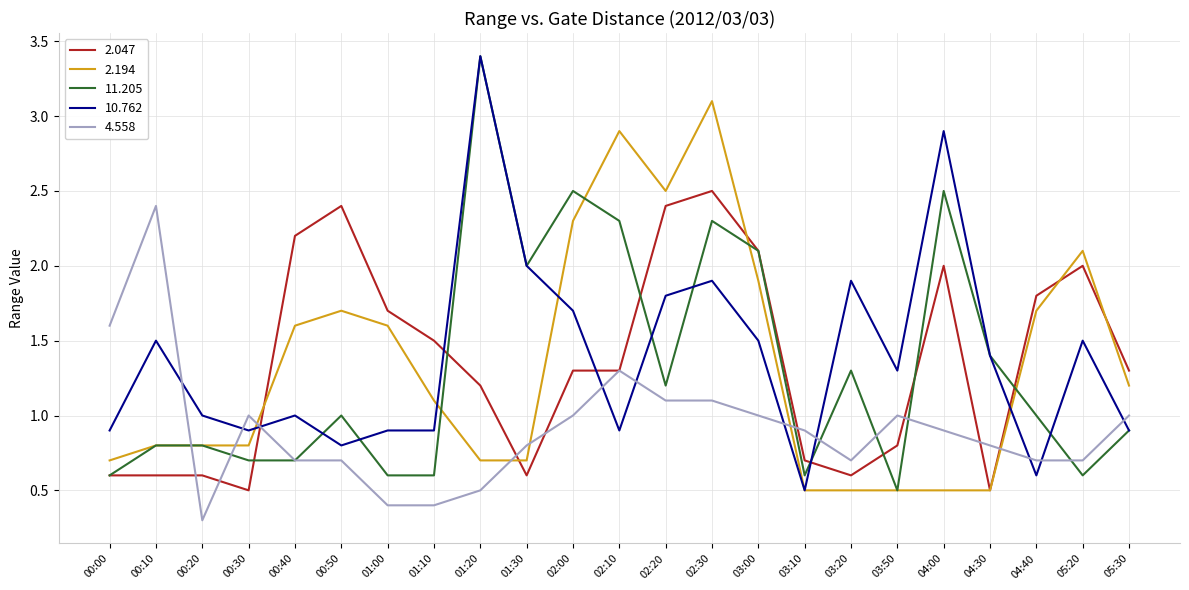

Is it true that 10.762 equals 2.6 at 02:00?

False